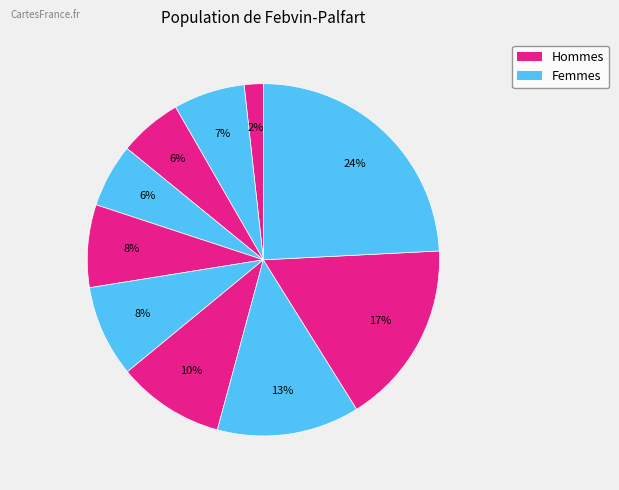

Rank the categories by value from lowest to highest.

pct05, pct25, pct35, pct15, pct45, pct55, pct65, pct75, pct85, pct95